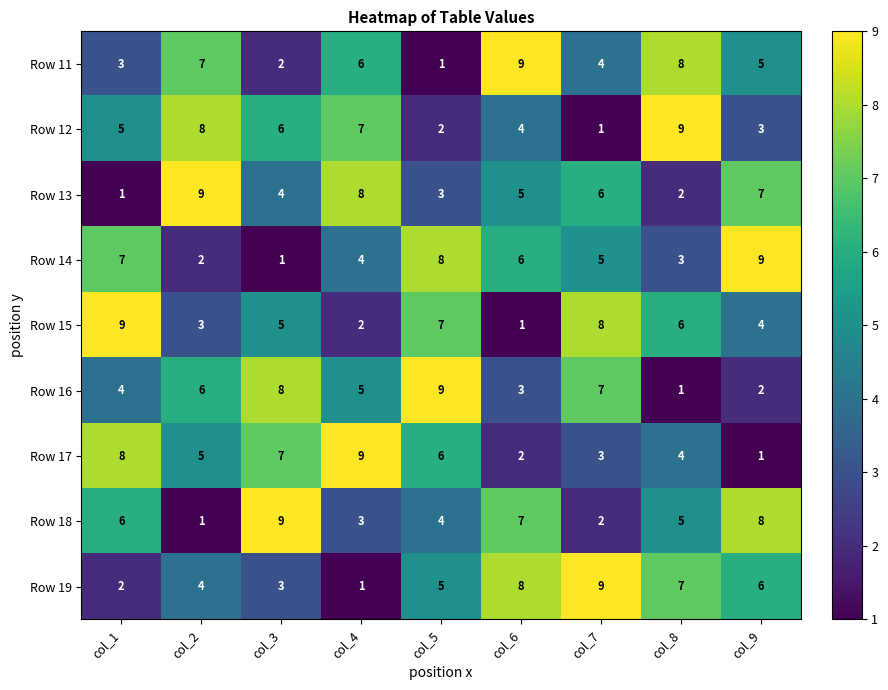

What is the maximum value for Row 13?

9